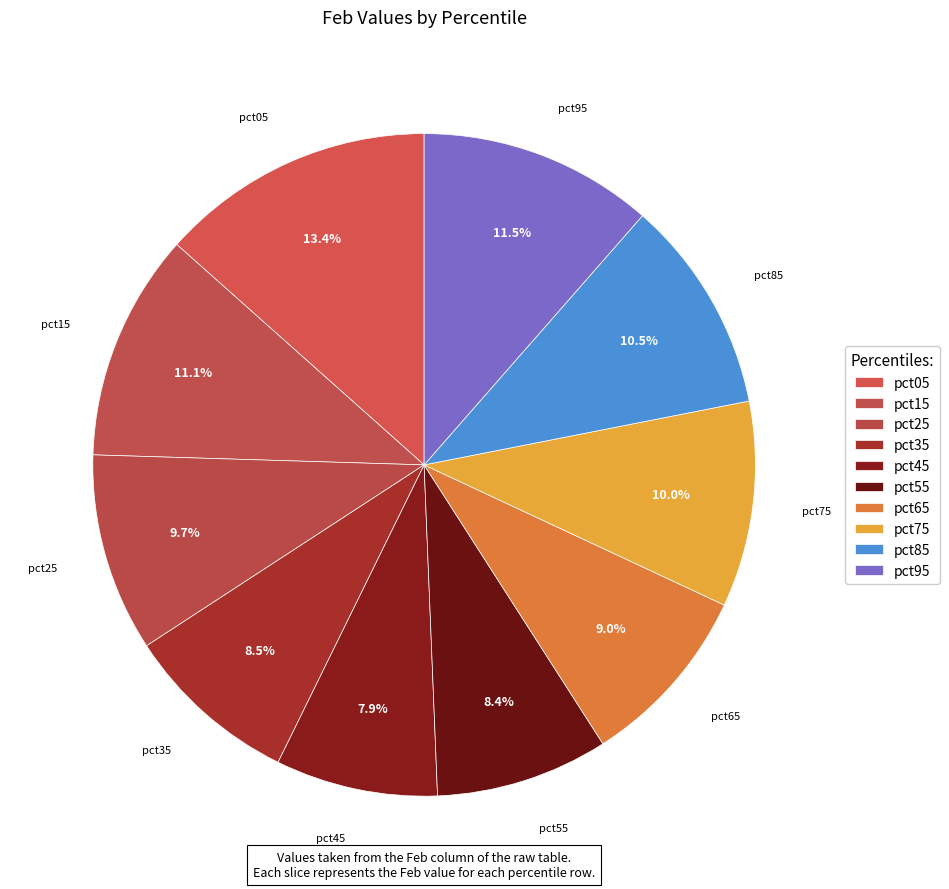

What percentage is NOT represented by pct95?

88.5%